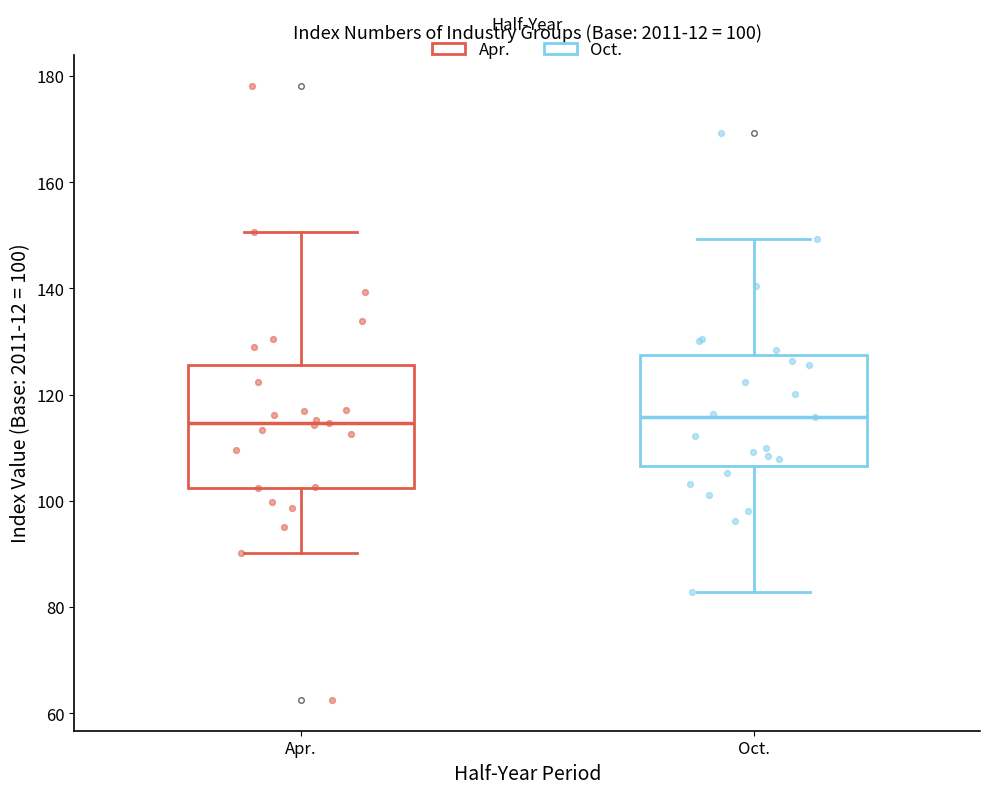

Which box is the tallest, from its lower edge to its upper edge?

Apr.